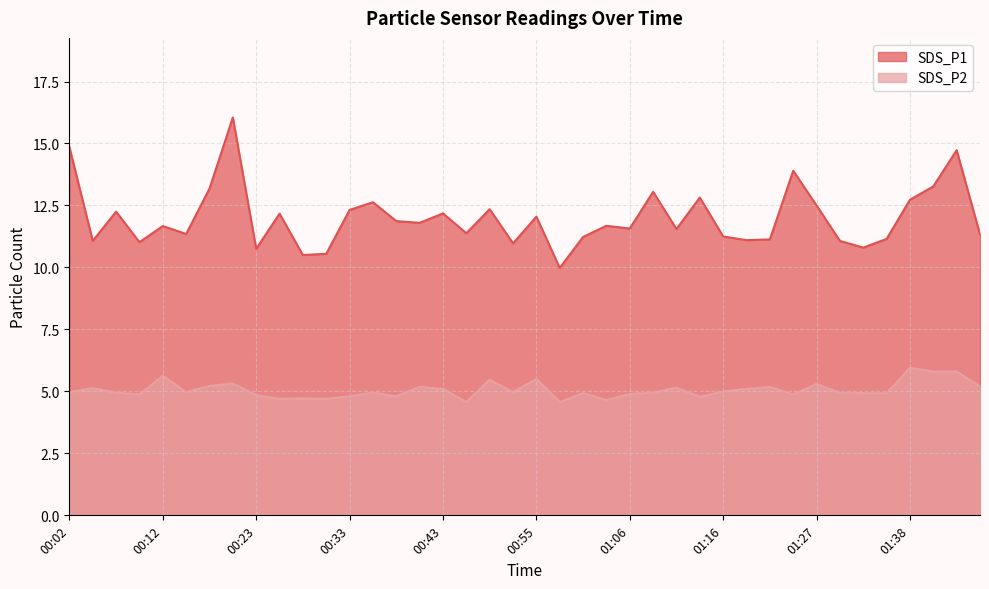

Is it true that SDS_P2 equals 3.8 at 01:38?

False